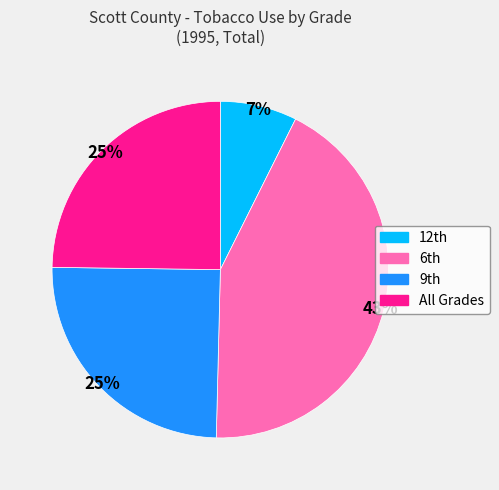

Is it true that All Grades is 16% of the pie?

False